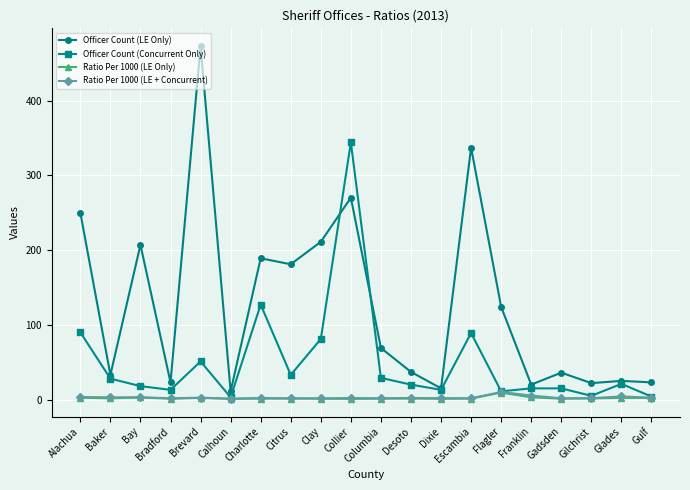

Which series has the largest total across all categories?

Officer Count (LE Only)